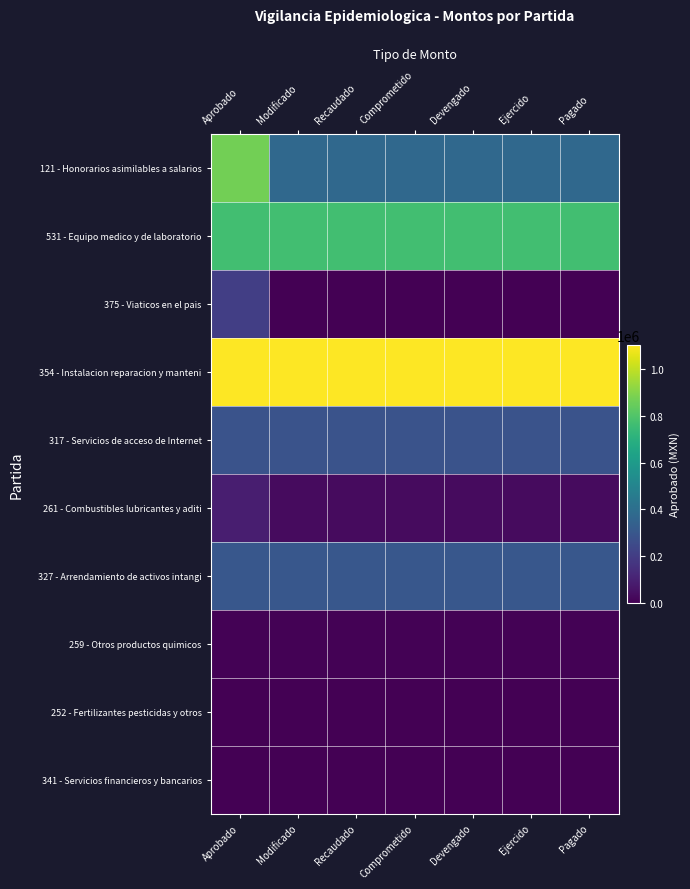

What is the total value across all series at Comprometido?

2863712.8